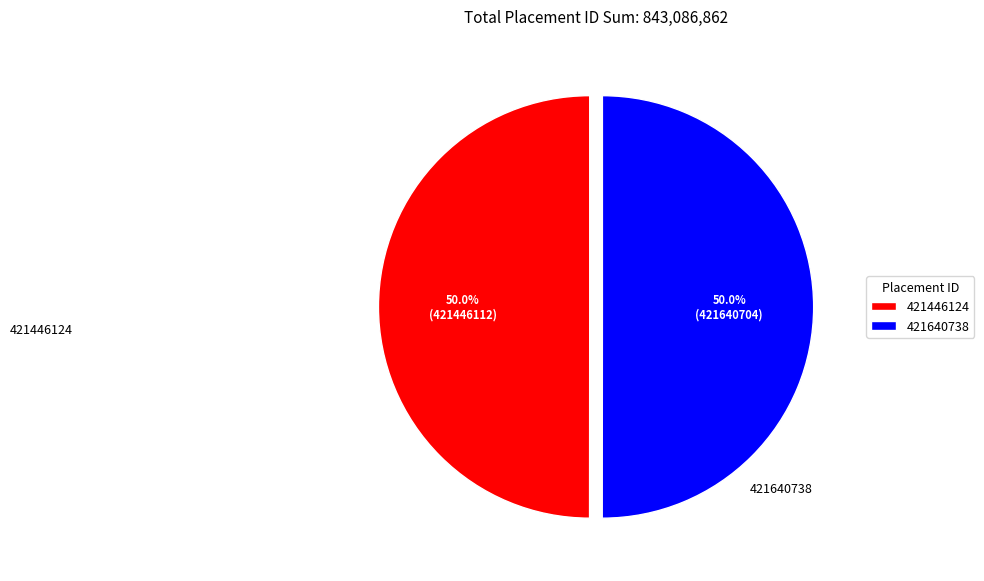

Combined, do 421640738 and 421446124 account for over 50%?

Yes